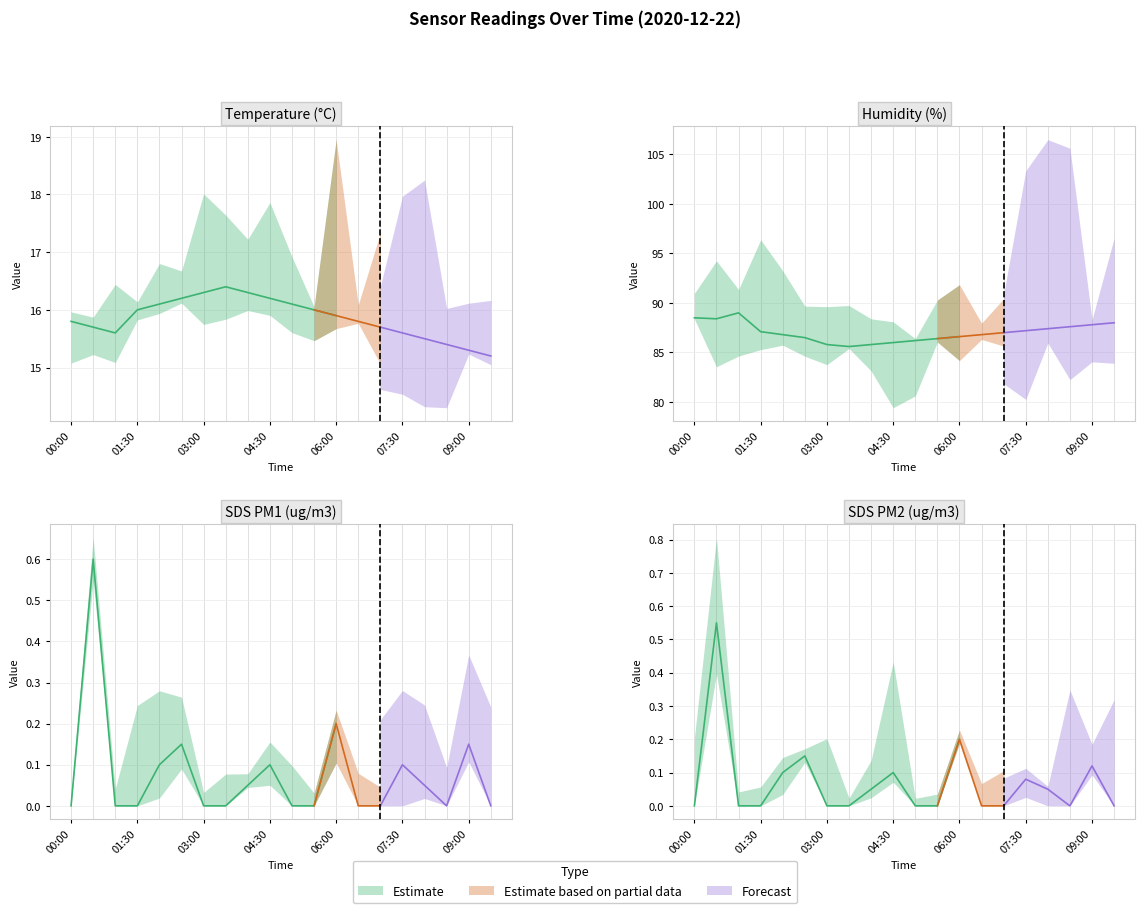

In SDS_P2, how many points are lower than both neighbors (excluding endpoints)?

1